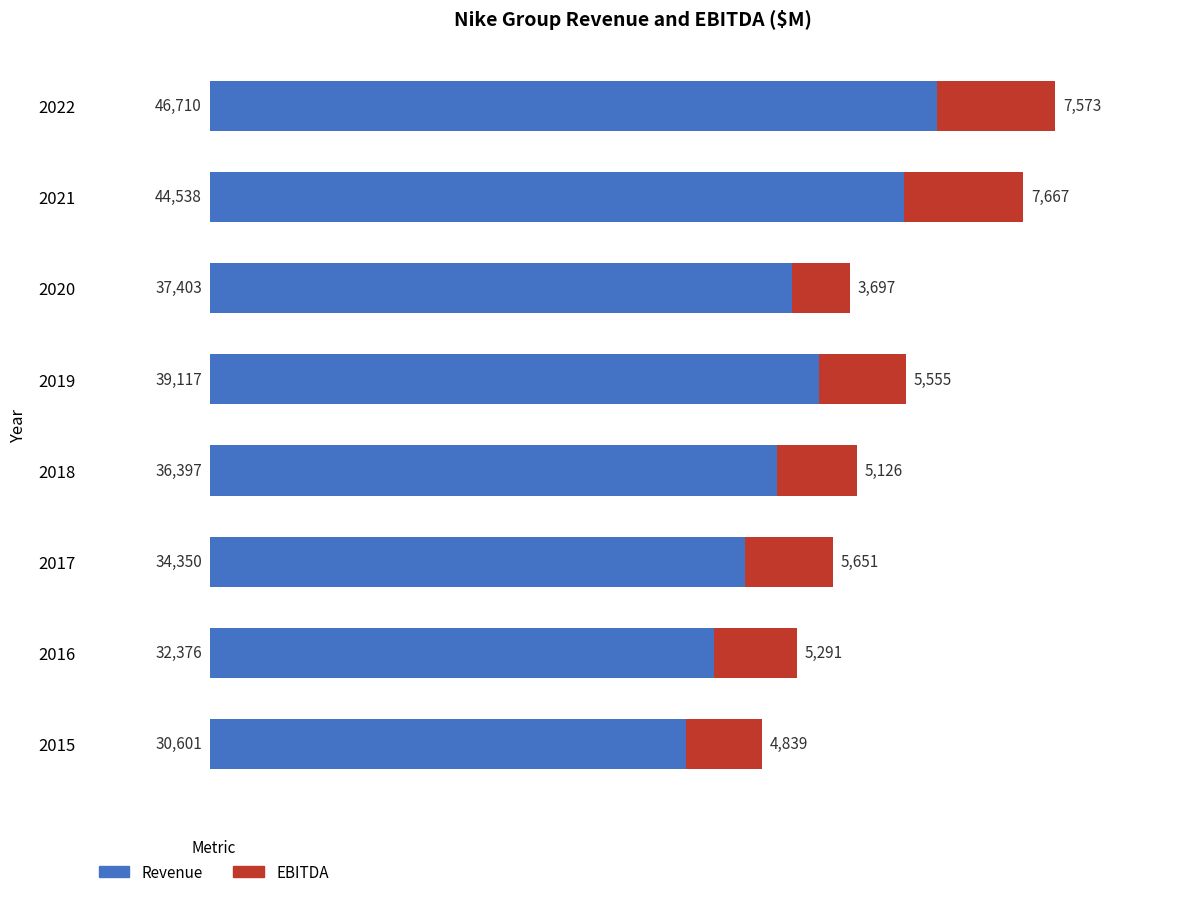

What is the total value across all series at 2018?

41523